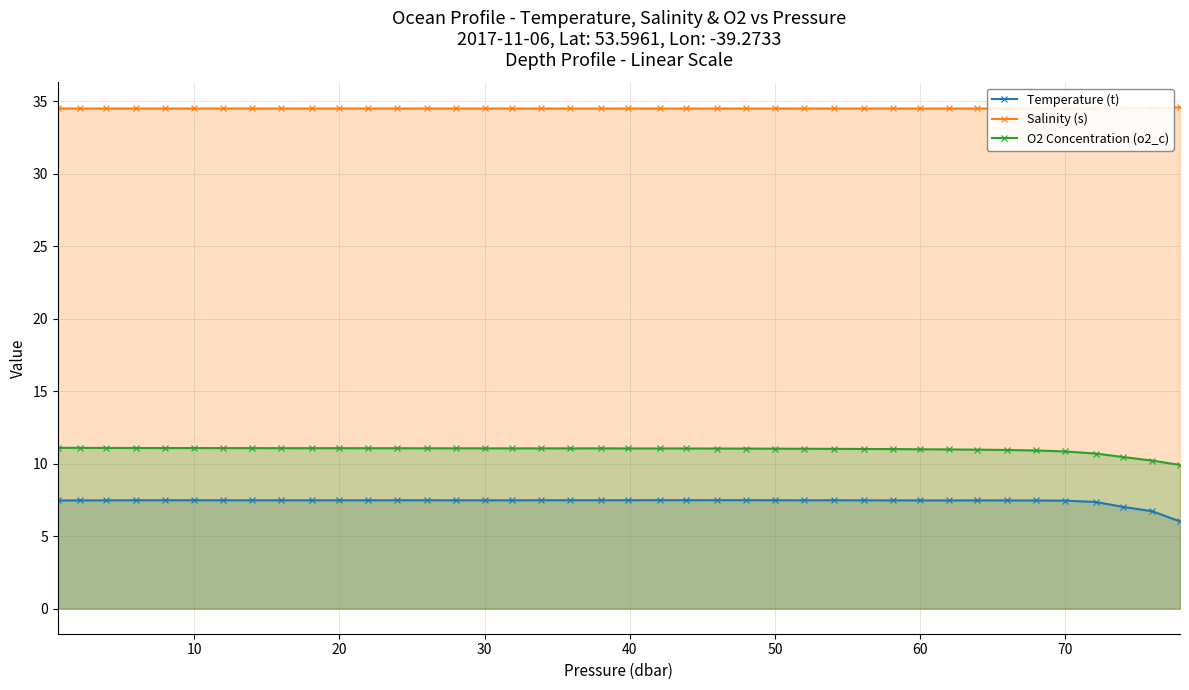

True or false: O2 Concentration (o2_c) has more than 0 points higher than both neighbors.

True